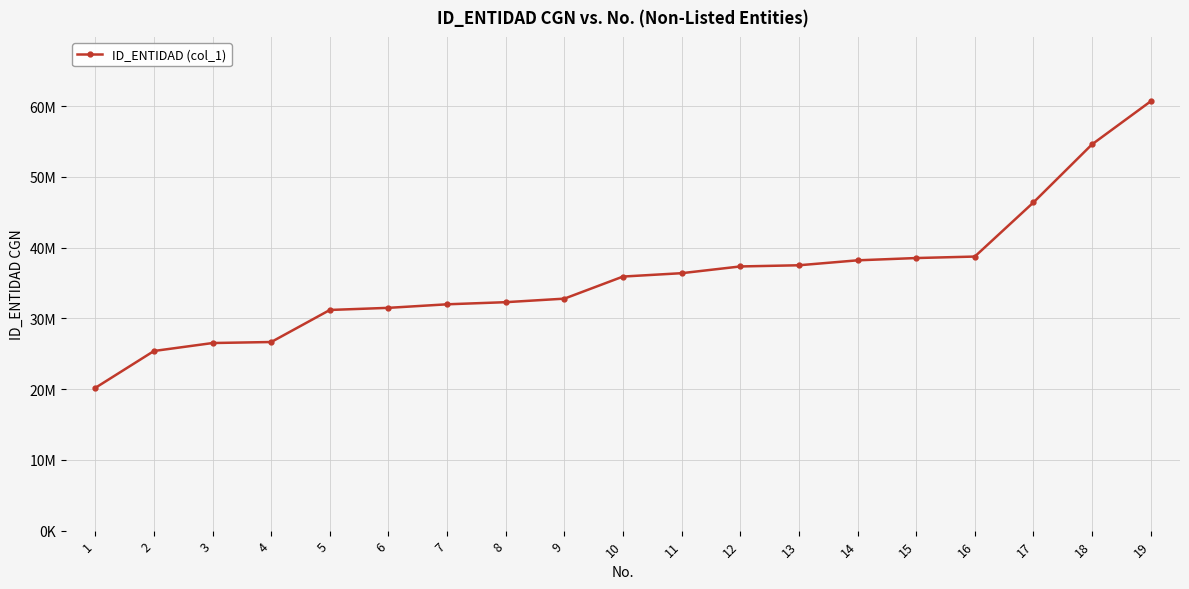

Does the chart have visible grid lines?

Yes